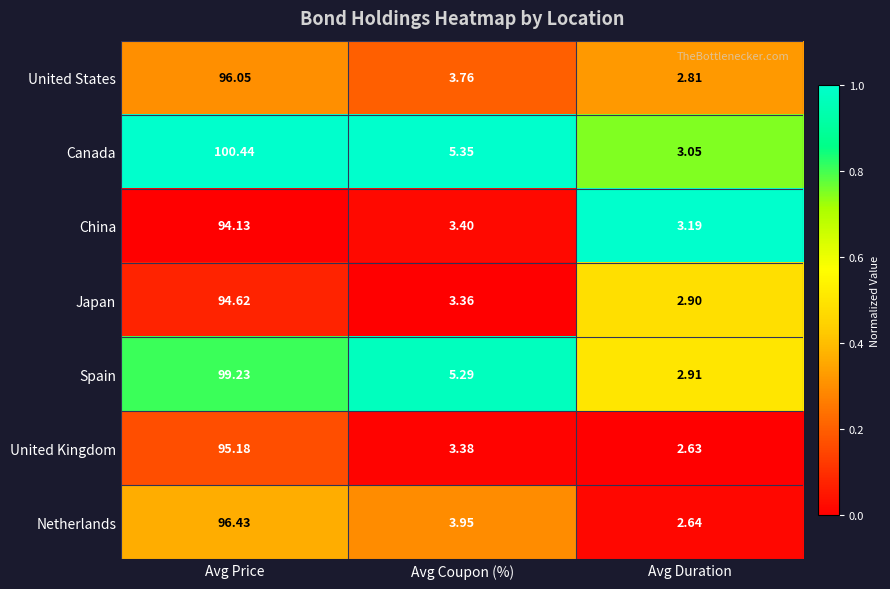

Is the value of Japan at Avg Price greater than the value of United States at Avg Coupon (%)?

Yes